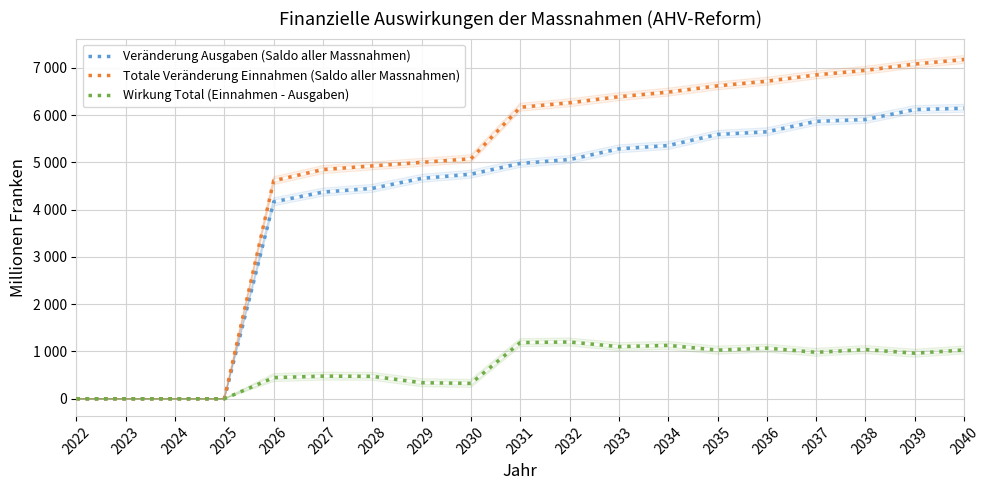

Where is the first local minimum for Wirkung Total (Einnahmen - Ausgaben)?

2030